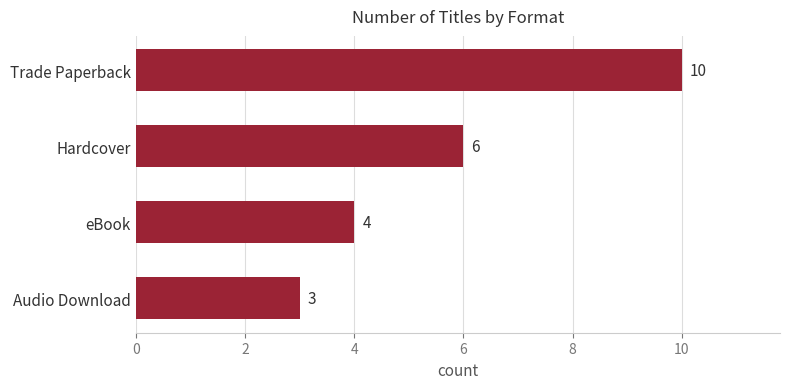

The value at Audio Download is 3. True or false?

True